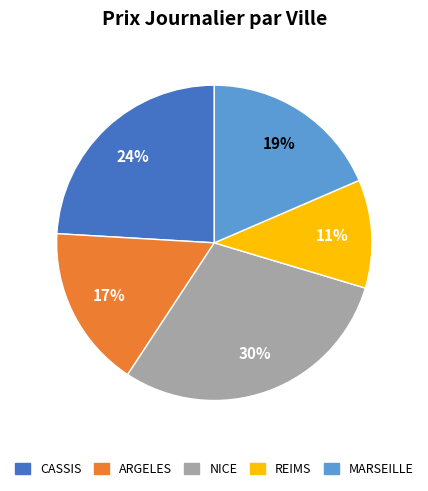

The CASSIS slice represents 17% of the pie. True or false?

False